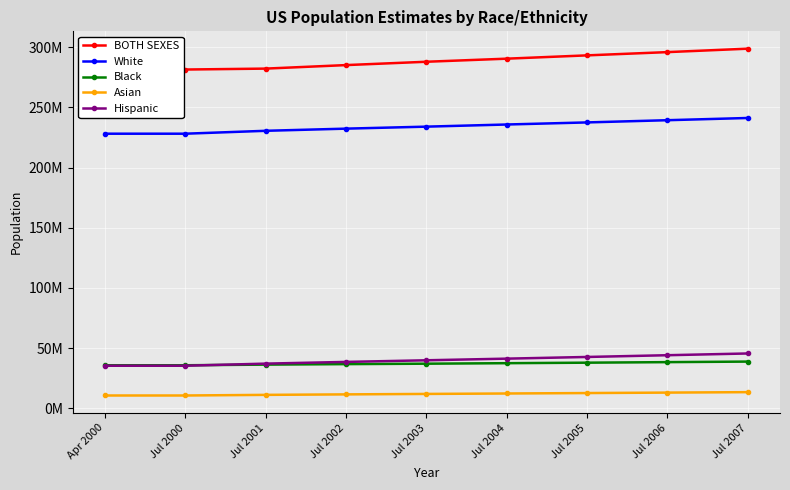

What is the difference between the White values at Jul 2006 and Jul 2003?

5355941